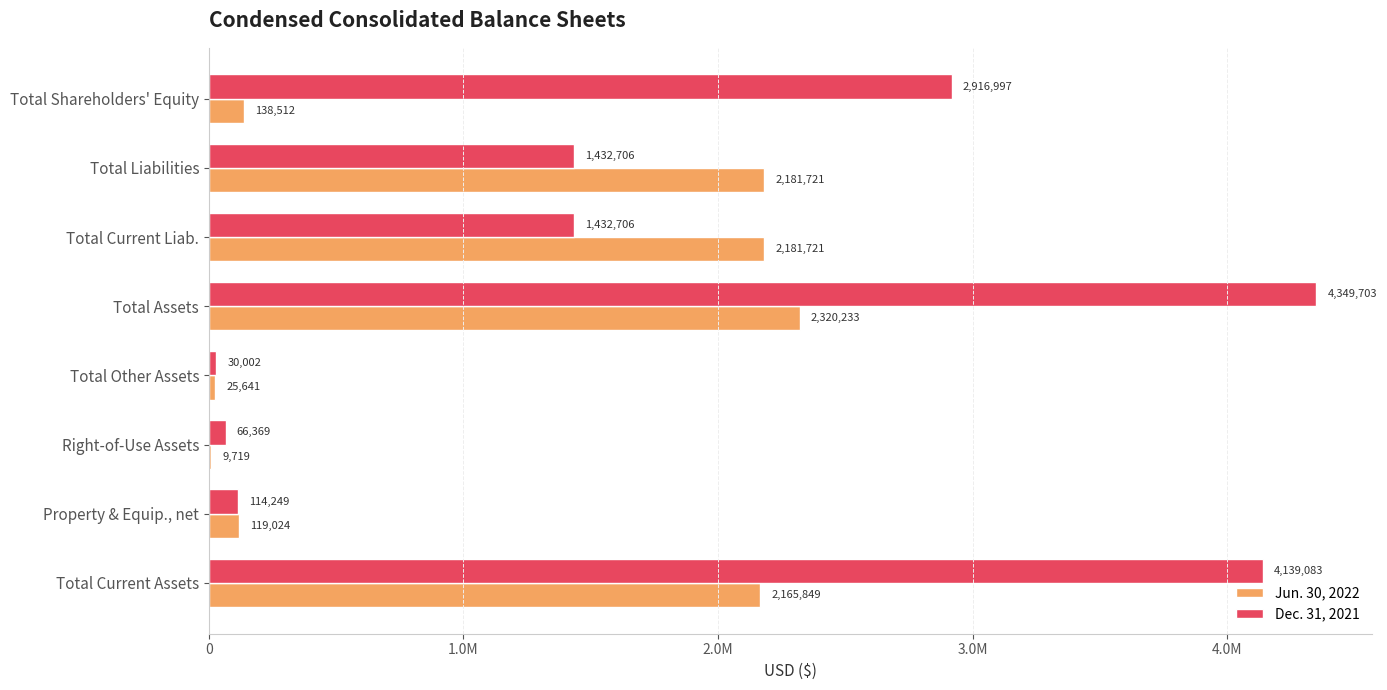

At which category is the sum across all series the highest?

Total Assets